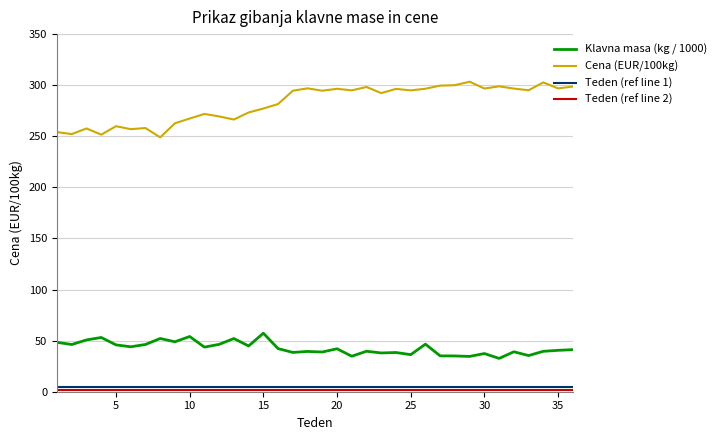

Reading right to left, extract all data points from this chart.

Klavna masa (kg): 41.2	40.5	39.6	35.4	39.1	32.6	37.4	34.6	35.0	35.1	46.6	36.3	38.4	37.9	39.6	34.7	42.0	38.9	39.4	38.5	42.2	57.3	44.8	52.1	46.4	43.6	54.0	48.9	52.1	46.2	44.0	45.8	53.1	50.7	46.2	48.3
Cena (EUR/100kg): 298.7	296.9	302.7	295.1	296.7	298.9	296.7	303.4	300.0	299.6	296.6	294.9	296.4	292.3	298.3	294.9	296.5	294.6	296.9	294.6	281.6	277.2	273.3	266.4	269.4	271.9	267.4	262.7	249.0	258.1	257.0	259.9	251.6	257.6	252.2	254.1